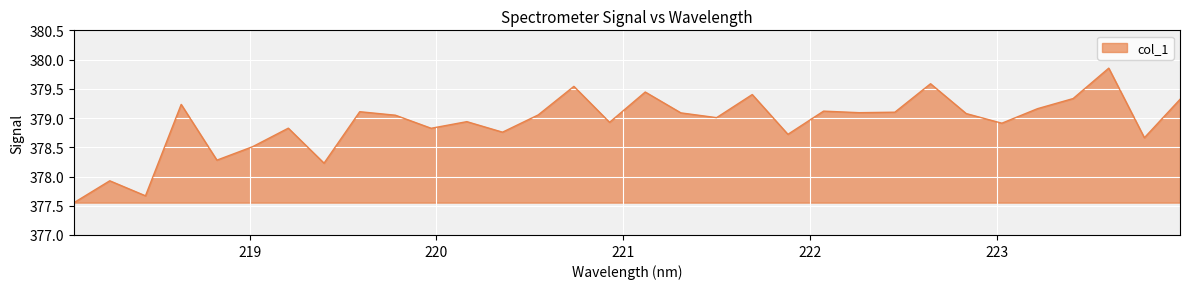

Does the chart have visible grid lines?

Yes